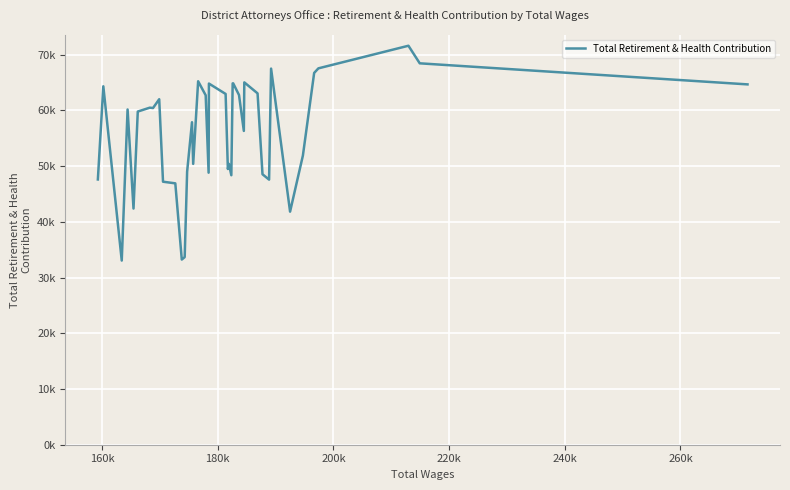

What is the sum of all values?

2234114